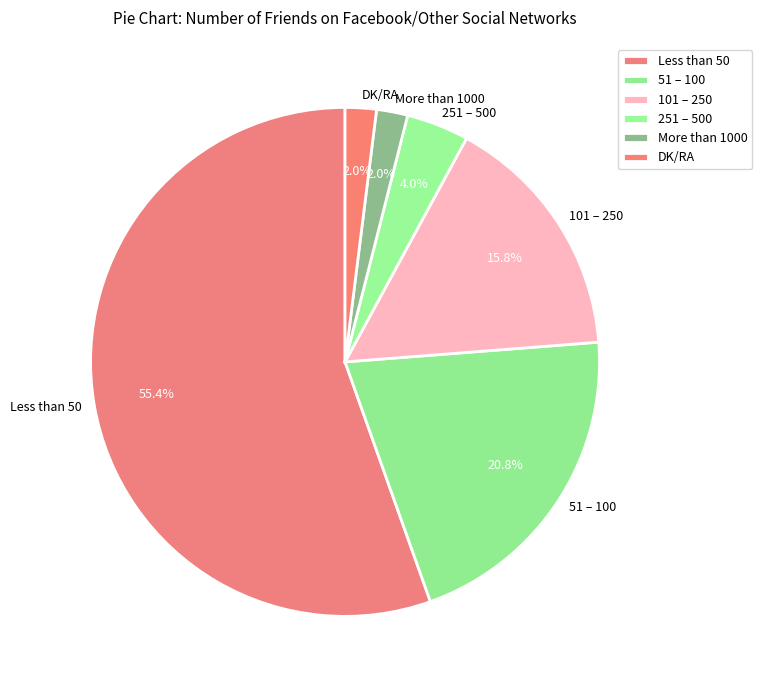

How much of the chart is everything except More than 1000?

98.0%